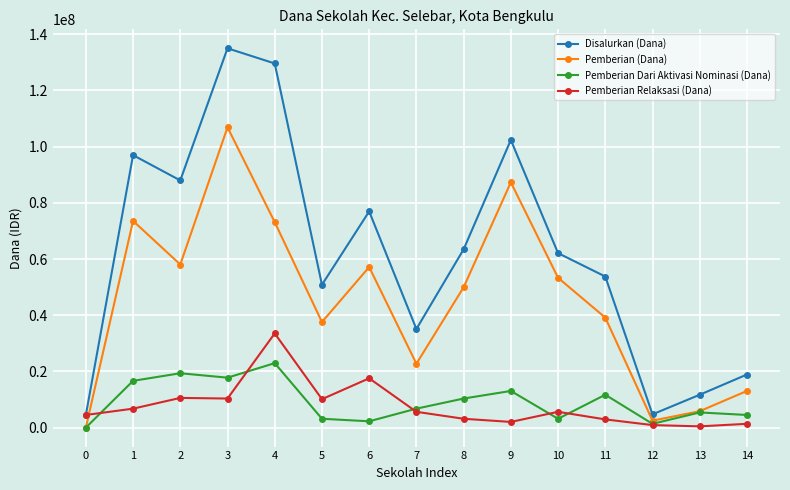

In Disalurkan (Dana), how many points are higher than both neighbors (excluding endpoints)?

4